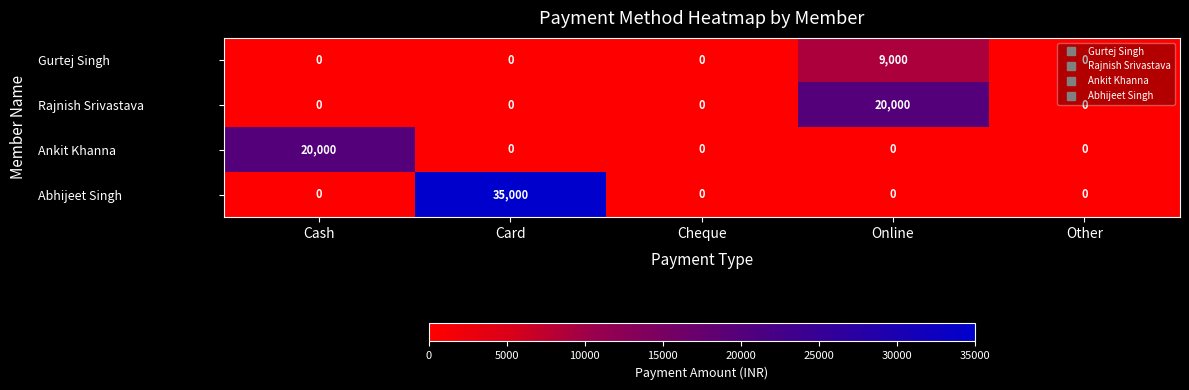

What is the sum of all Rajnish Srivastava values?

20000